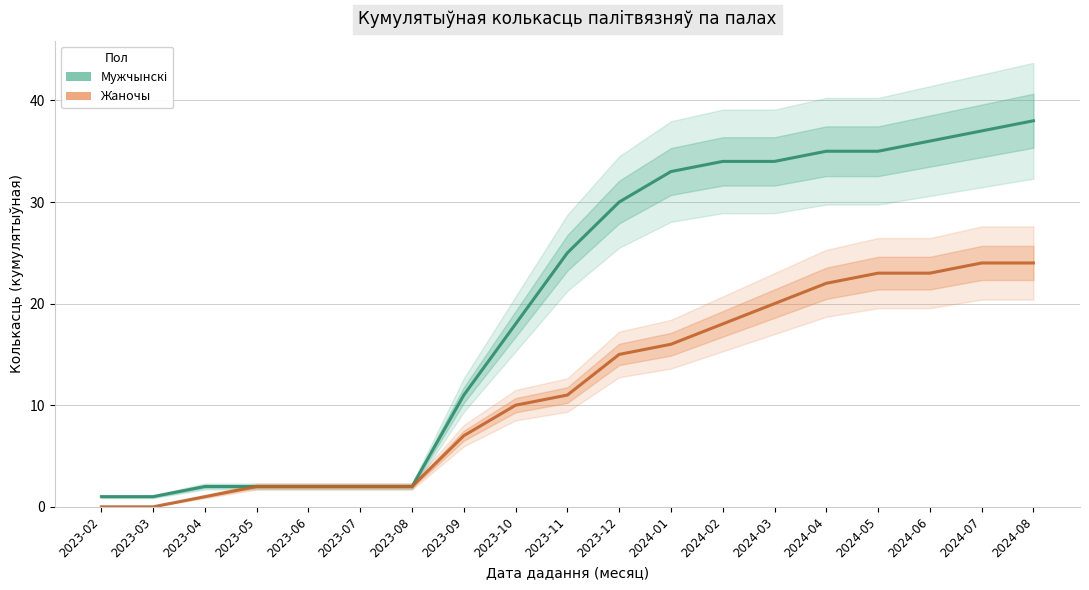

At which label is Мужчынскі closest to 19?

2023-10